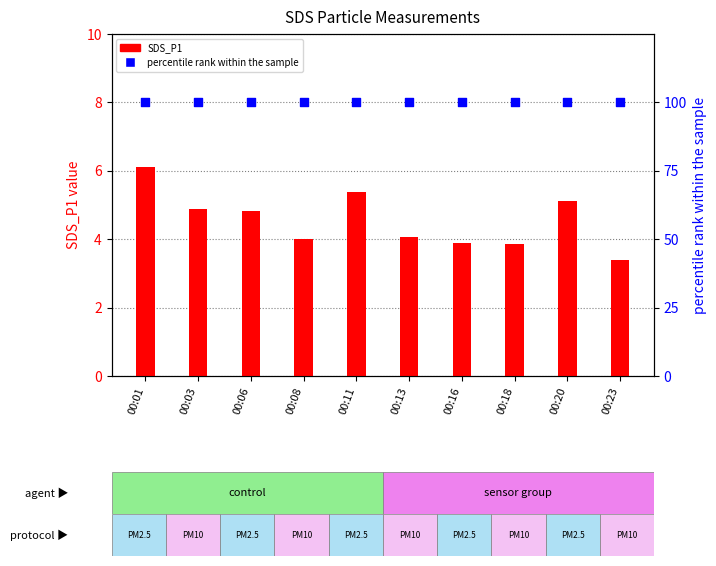

Which series reaches the minimum Y coordinate?

SDS_P1